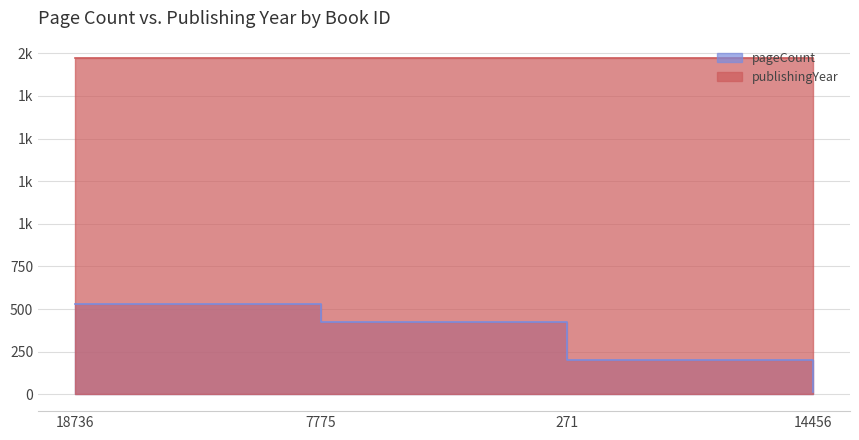

Does the chart display data point markers on the line(s)?

No